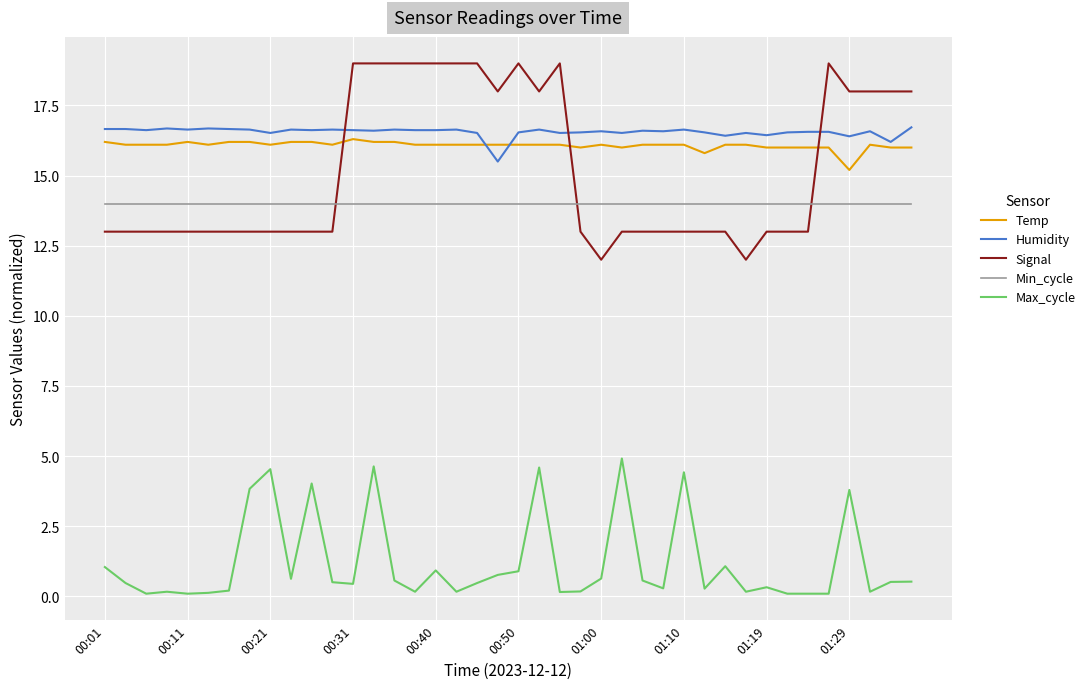

What is the average value of the Max_cycle series?

1.2